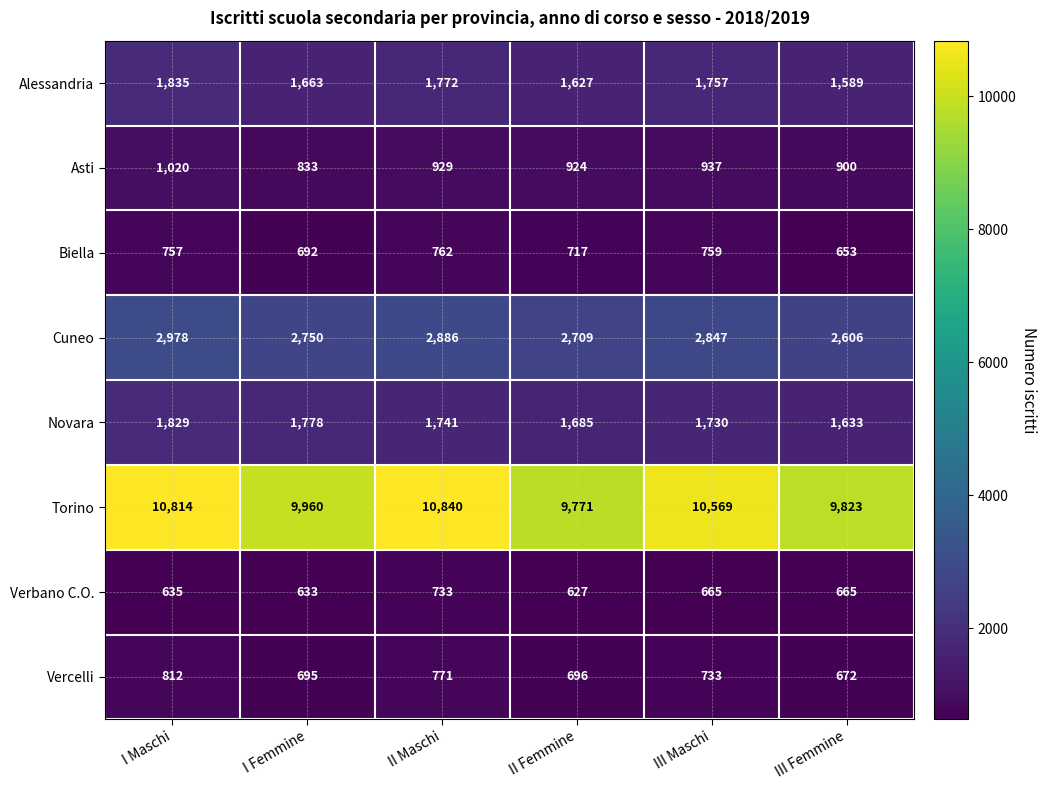

Count the number of categories in the chart.

6